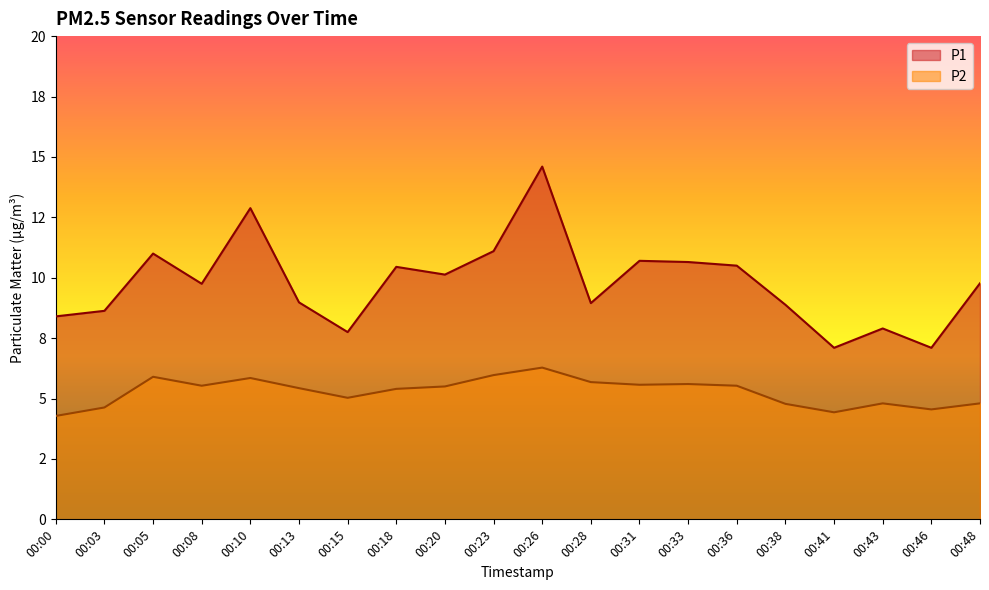

At which category is the sum across all series the highest?

00:26